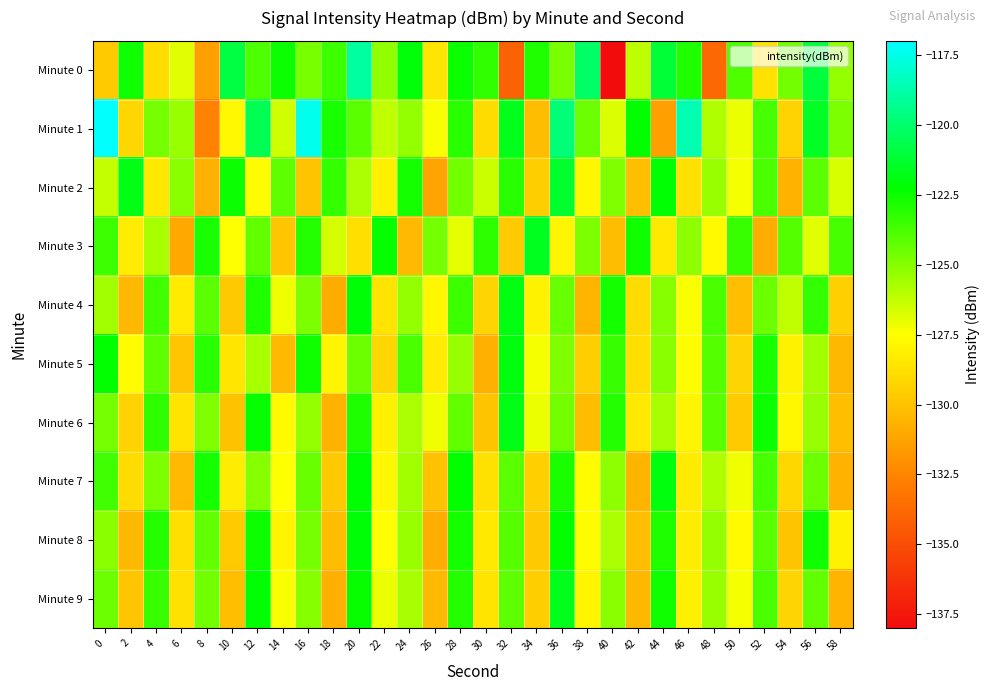

Between 46 and 50, which series saw the biggest shift?

Minute 1